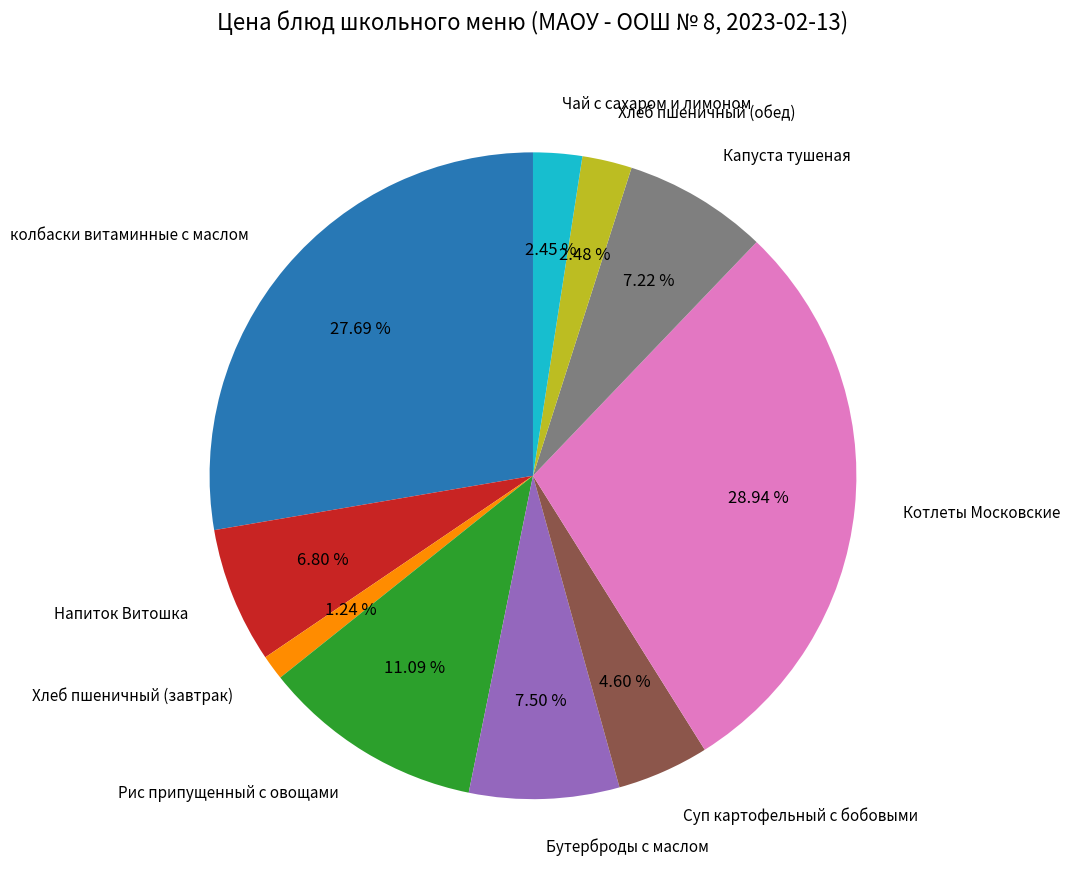

True or false: Рис припущенный с овощами accounts for 11% of the total.

True